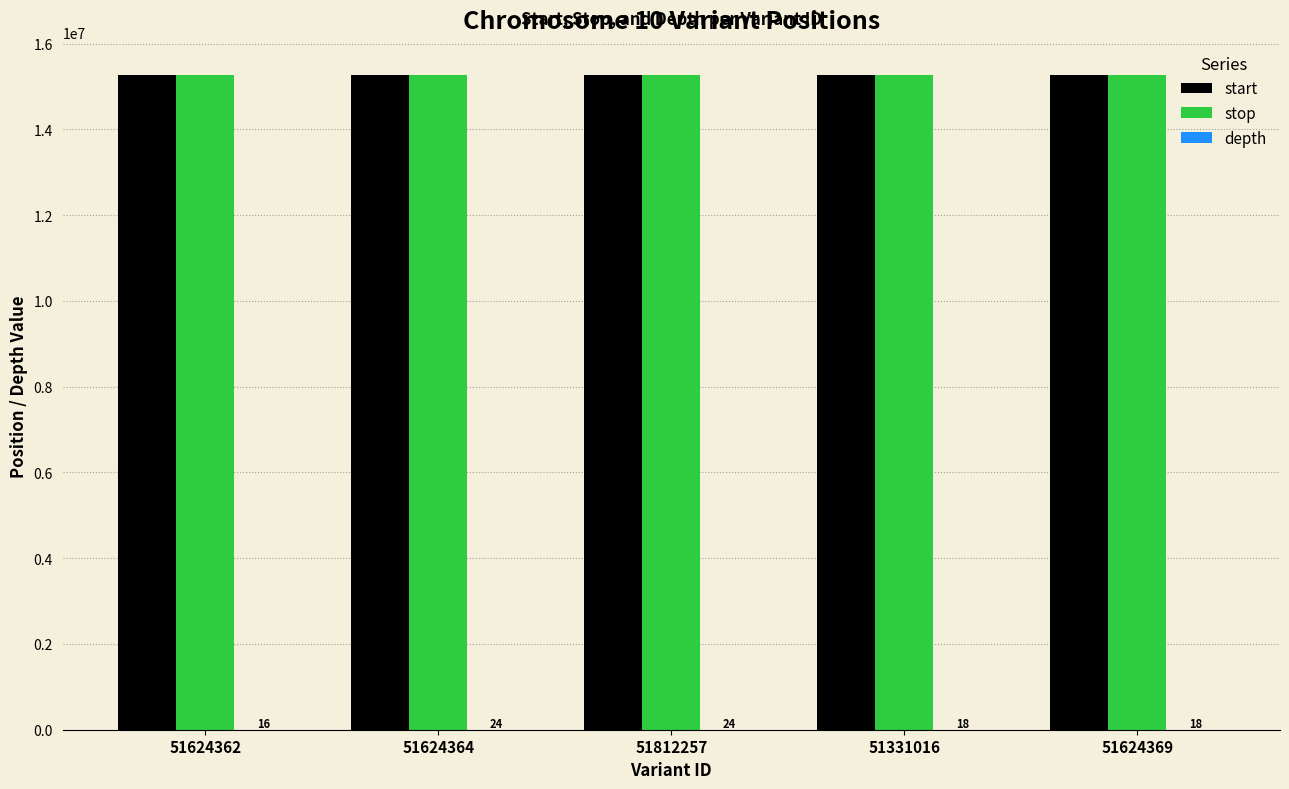

Is it true that stop equals 5039092 at 51812257?

False